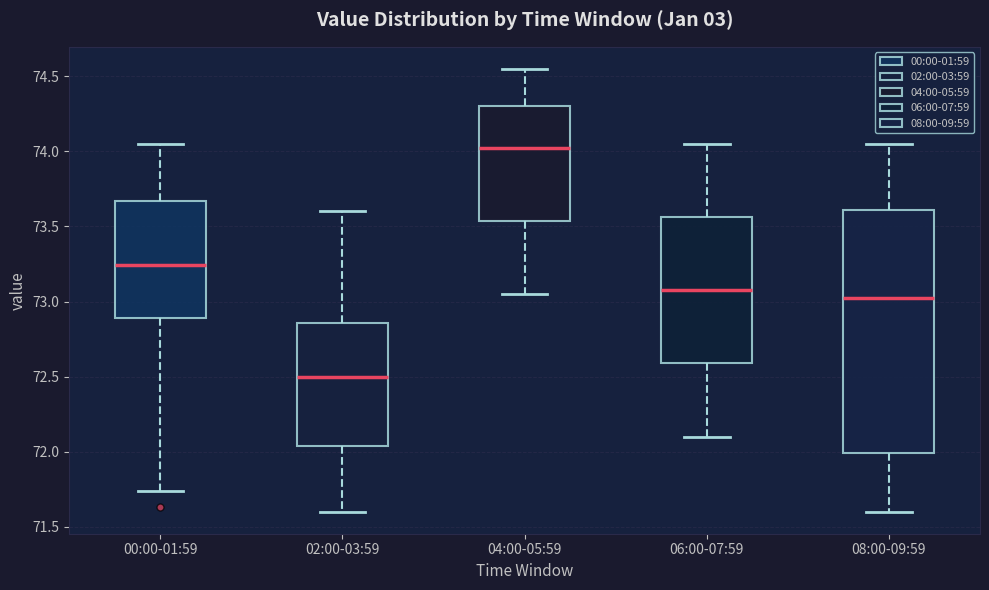

Which box is the tallest, from its lower edge to its upper edge?

08:00-09:59